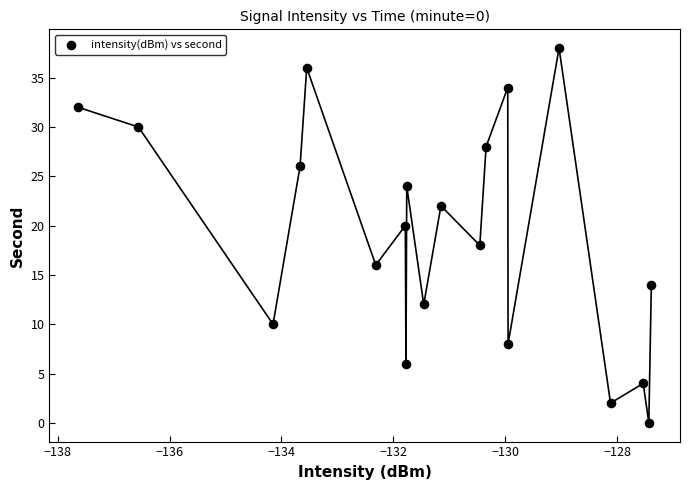

What is the range of Y values (max minus min)?

38